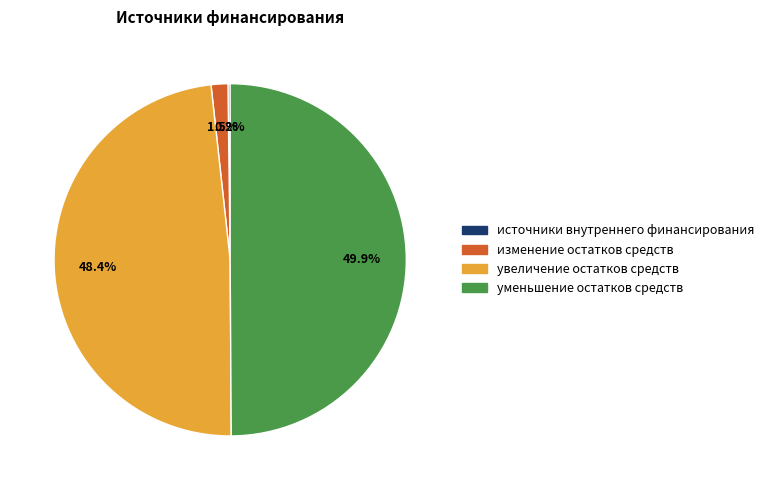

To the nearest percent, what portion does увеличение остатков средств represent?

48%